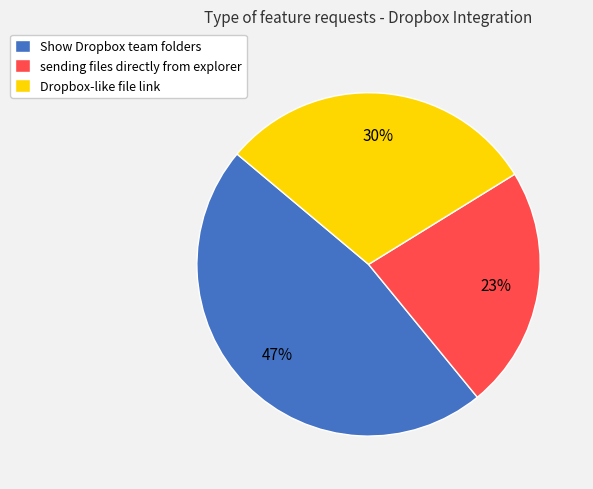

How many slices are in this pie chart?

3